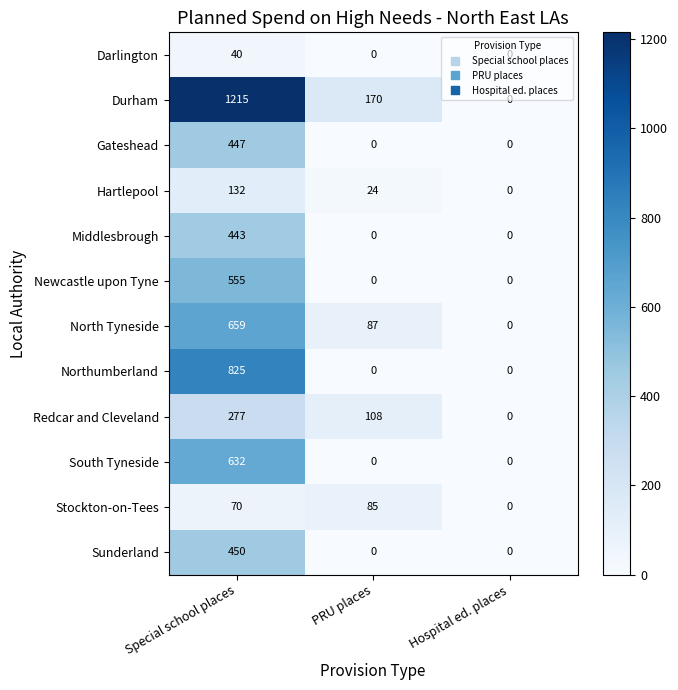

What is the difference between the highest and lowest values at PRU places?

170